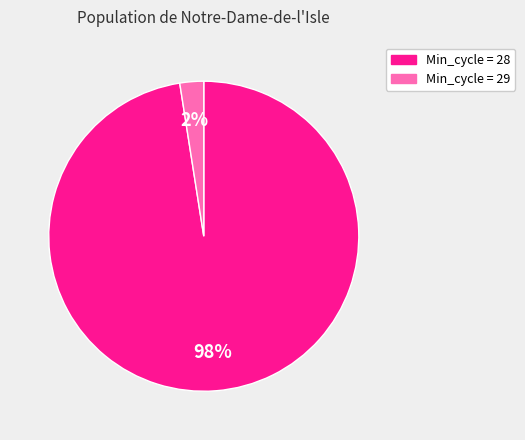

How many segments does this pie chart have?

2